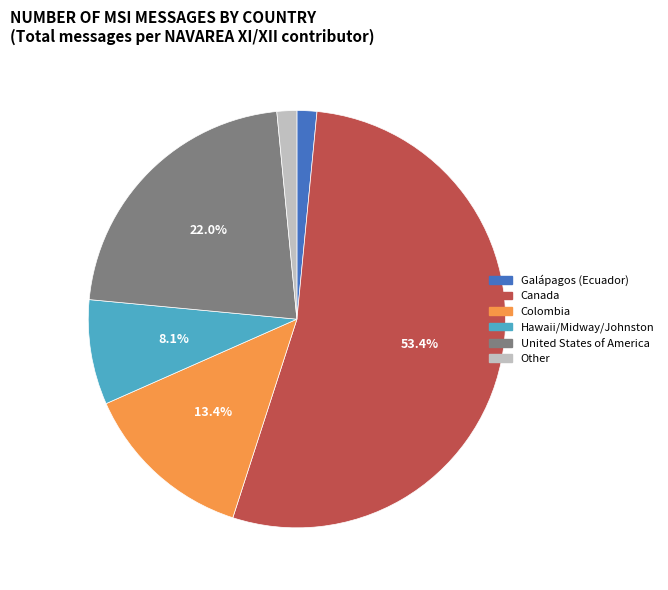

Which slice represents more than half of the pie?

Canada